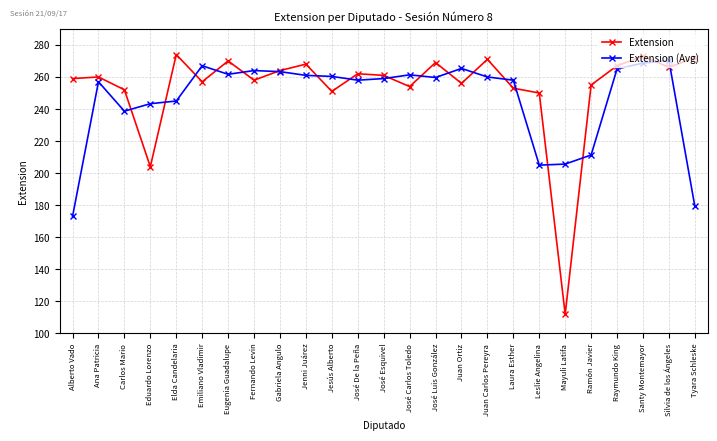

What are all the series names shown in the legend?

Extension, Extension (Avg)